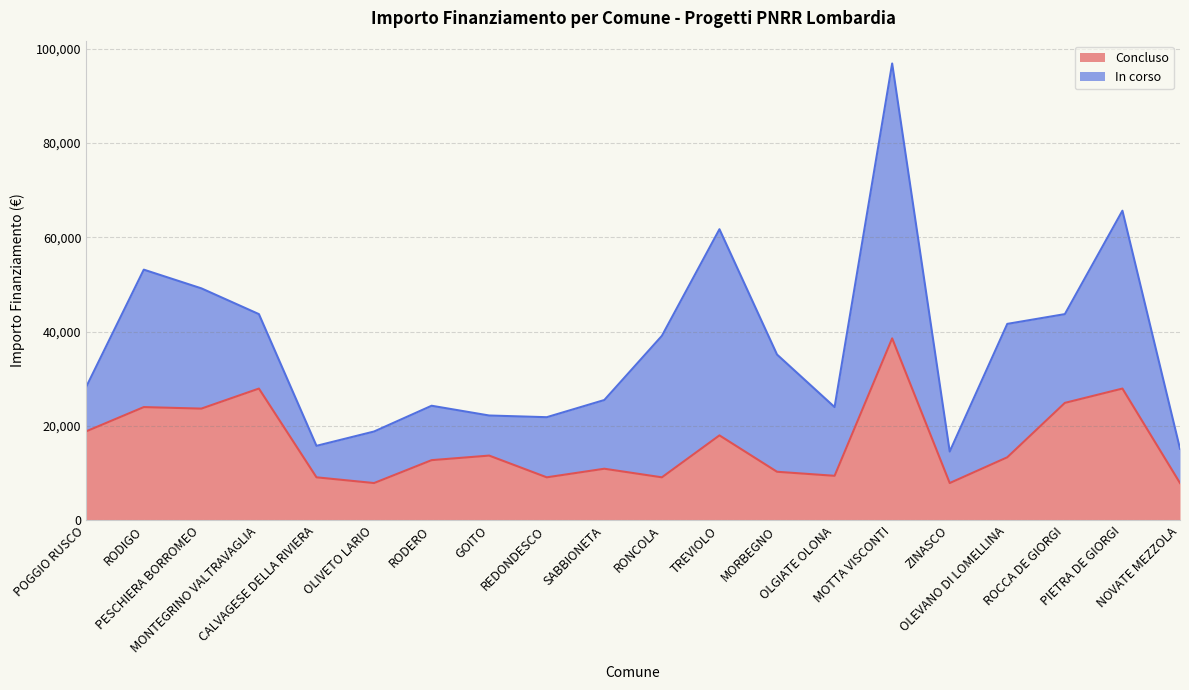

Is it true that the value at TREVIOLO is 9484?

False